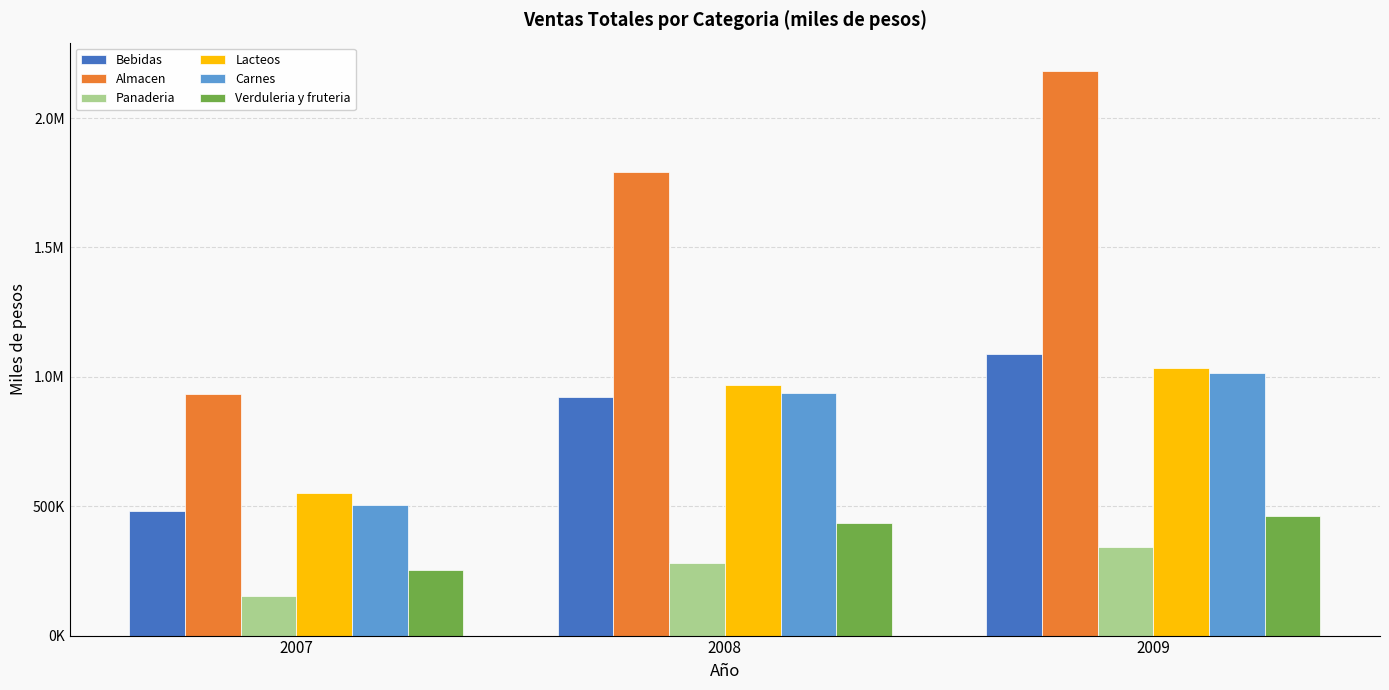

What are all the series names shown in the legend?

Bebidas, Almacen, Panaderia, Lacteos, Carnes, Verduleria y fruteria